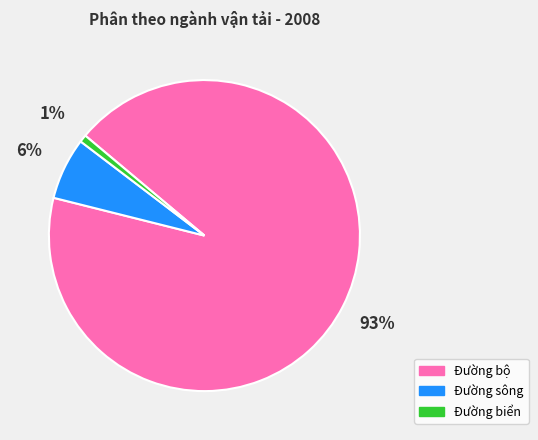

Is there any slice that represents more than half of the pie?

Yes